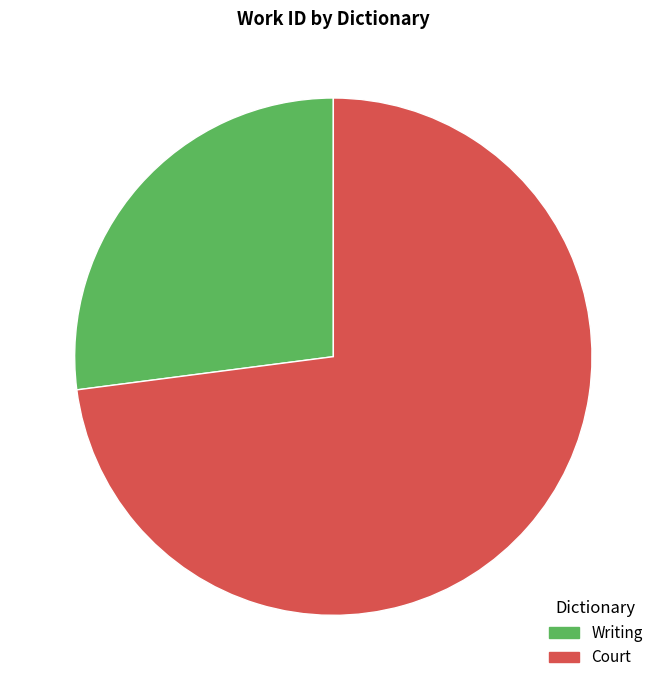

Count the number of slices in the pie.

2